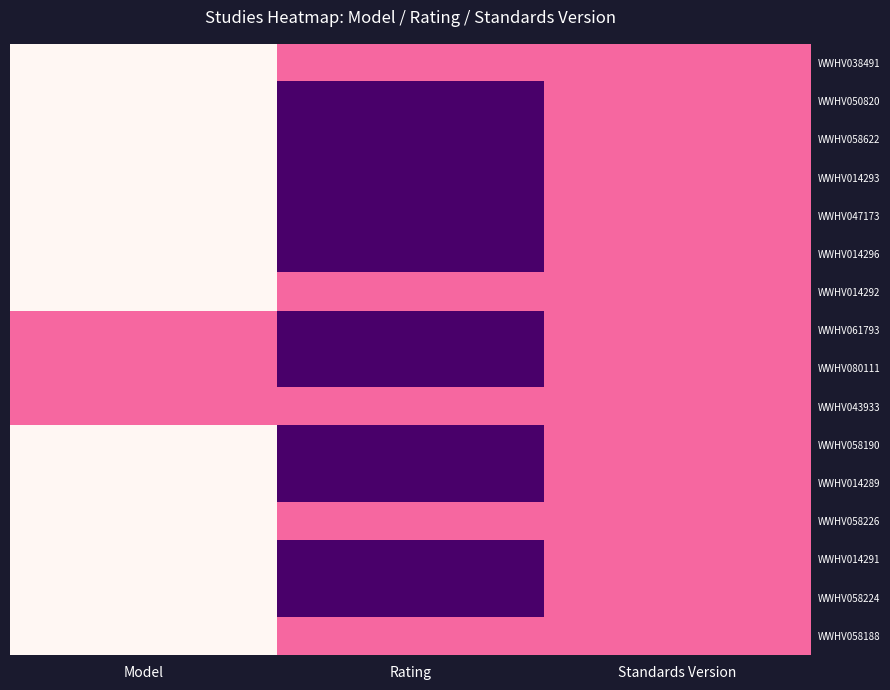

Reading left to right, transcribe all the data shown in this chart.

WWHV038491: Model=0	Rating=1	Standards Version=1
WWHV050820: Model=0	Rating=2	Standards Version=1
WWHV058622: Model=0	Rating=2	Standards Version=1
WWHV014293: Model=0	Rating=2	Standards Version=1
WWHV047173: Model=0	Rating=2	Standards Version=1
WWHV014296: Model=0	Rating=2	Standards Version=1
WWHV014292: Model=0	Rating=1	Standards Version=1
WWHV061793: Model=1	Rating=2	Standards Version=1
WWHV080111: Model=1	Rating=2	Standards Version=1
WWHV043933: Model=1	Rating=1	Standards Version=1
WWHV058190: Model=0	Rating=2	Standards Version=1
WWHV014289: Model=0	Rating=2	Standards Version=1
WWHV058226: Model=0	Rating=1	Standards Version=1
WWHV014291: Model=0	Rating=2	Standards Version=1
WWHV058224: Model=0	Rating=2	Standards Version=1
WWHV058188: Model=0	Rating=1	Standards Version=1